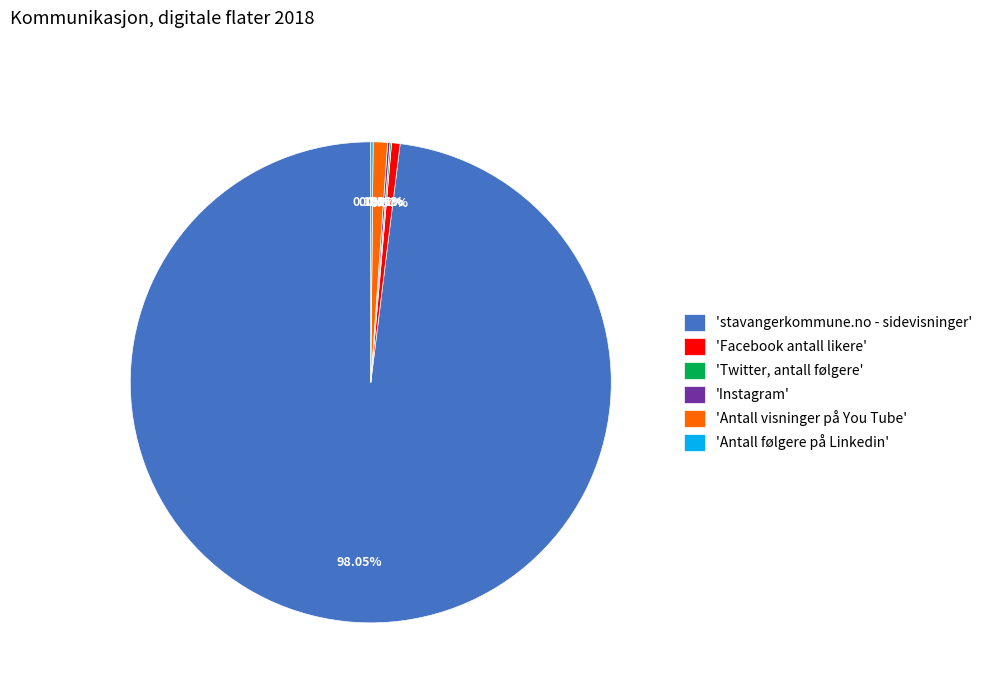

Is there a majority slice in this chart?

Yes